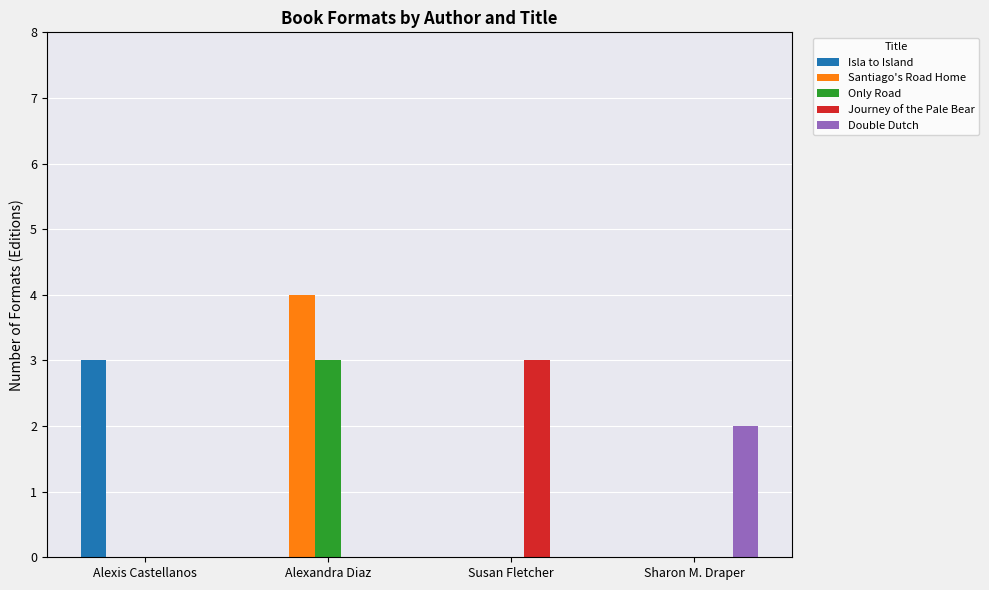

What are all the series names shown in the legend?

Isla to Island, Santiago's Road Home, Only Road, Journey of the Pale Bear, Double Dutch